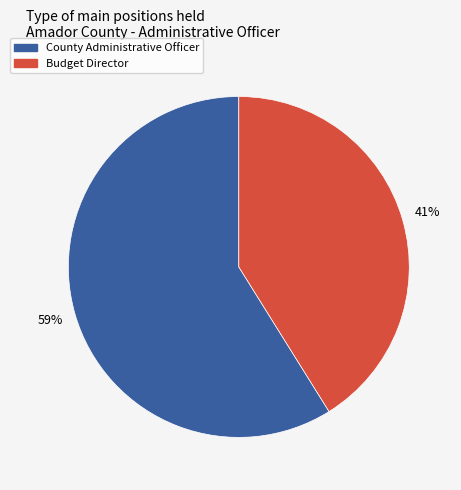

The County Administrative Officer slice represents 59% of the pie. True or false?

True